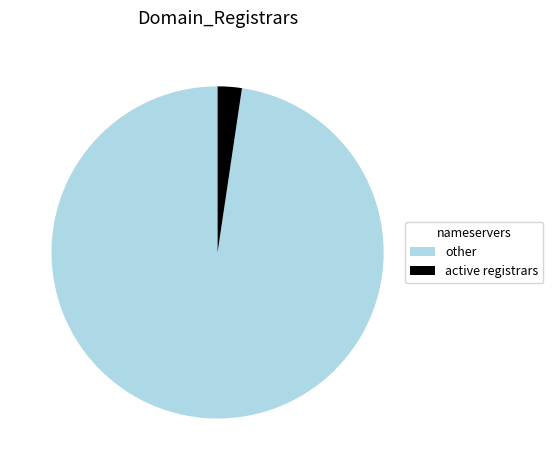

Which slice represents more than half of the pie?

other